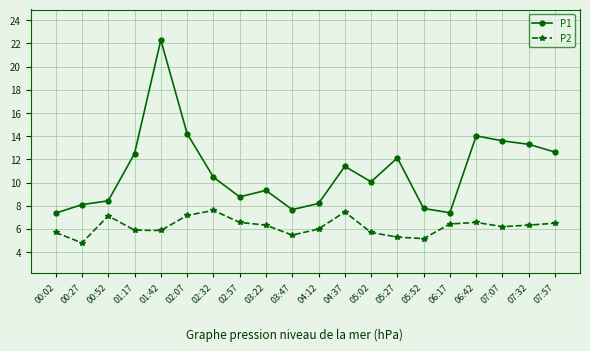

How many lines are shown in the chart?

2